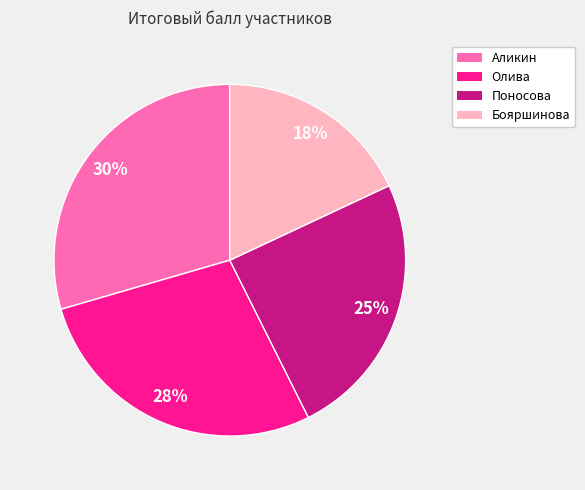

The Аликин slice represents 30% of the pie. True or false?

True